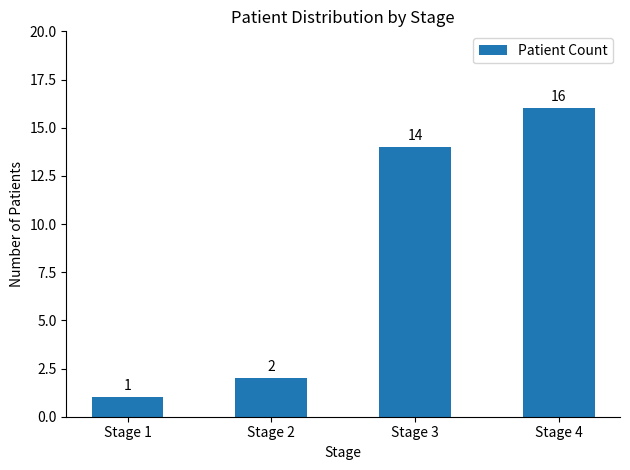

What is the value of the 3rd bar from the left?

14